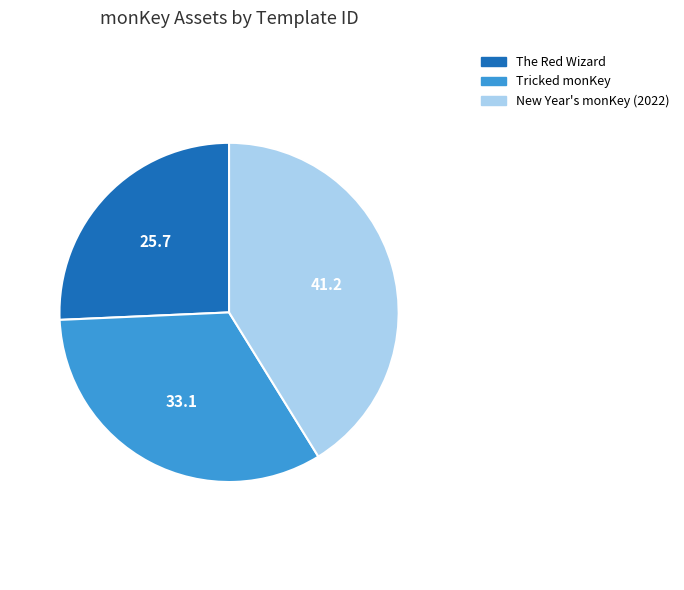

Combined, do Tricked monKey and New Year's monKey (2022) account for over 50%?

Yes